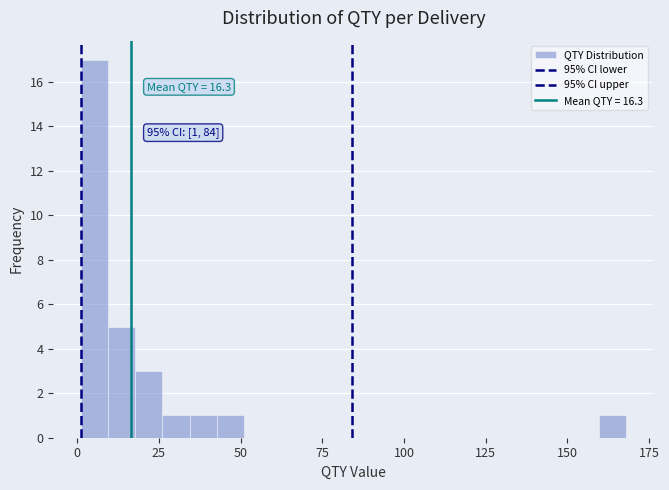

Around what value on the x-axis is the tallest bar? Give the approximate position of its centre, as read against the axis.

5